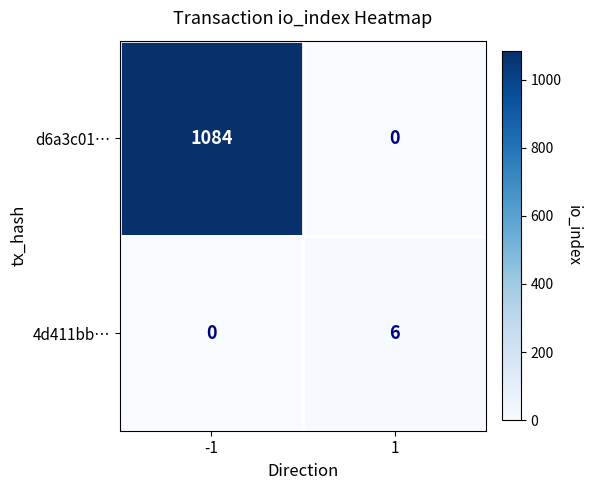

Between -1 and 1, which series saw the biggest shift?

d6a3c01…